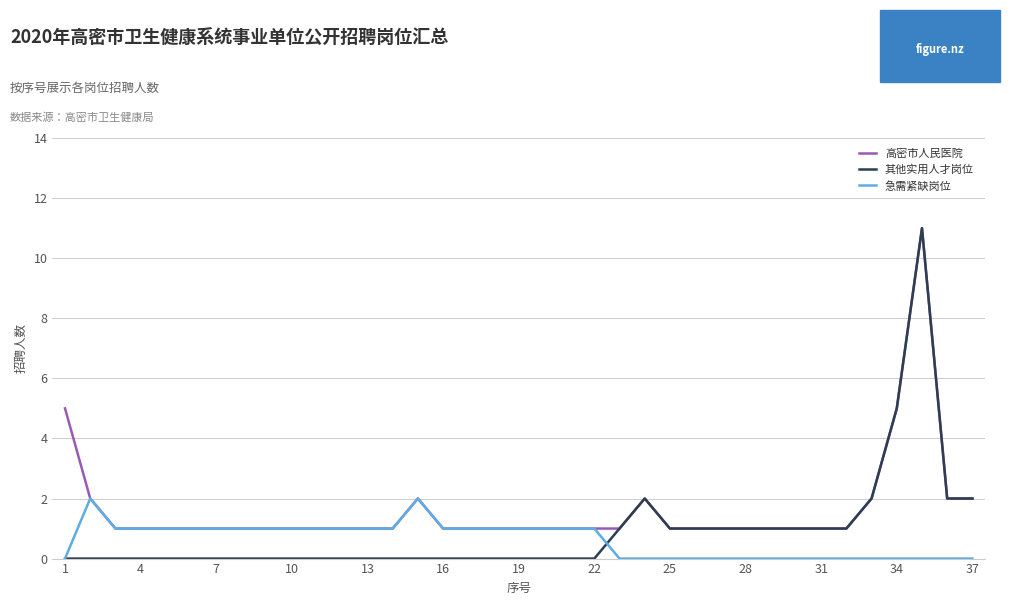

How many lines are shown in the chart?

3